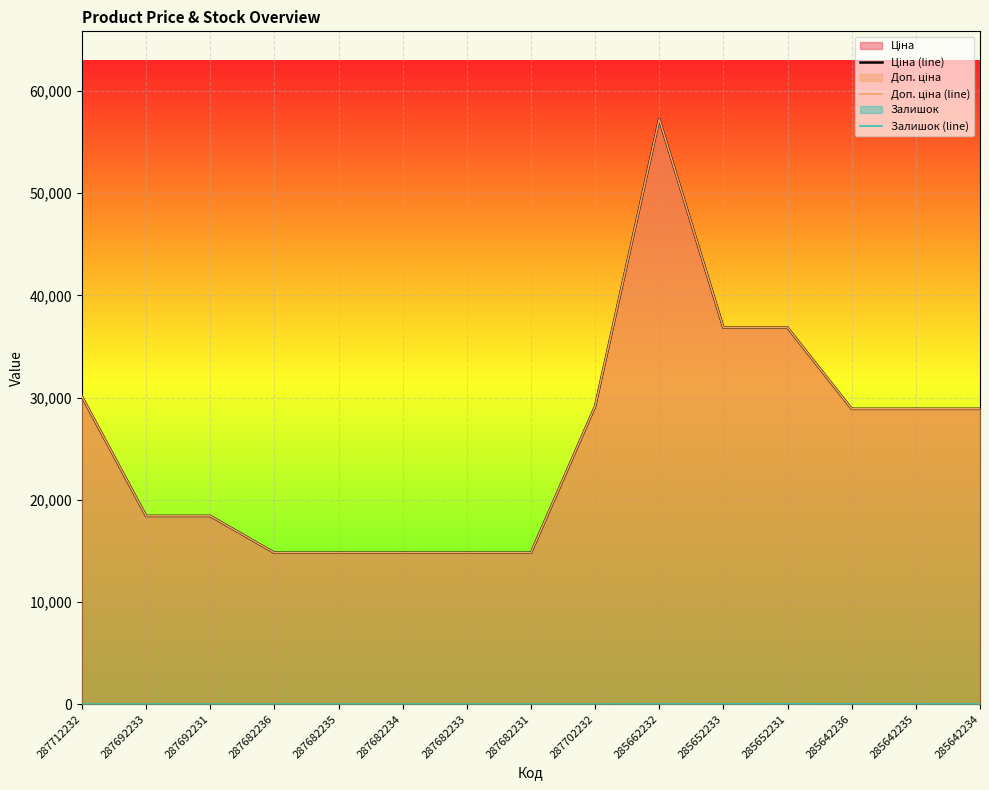

Between 287682233 and 285642236, which is larger?

285642236